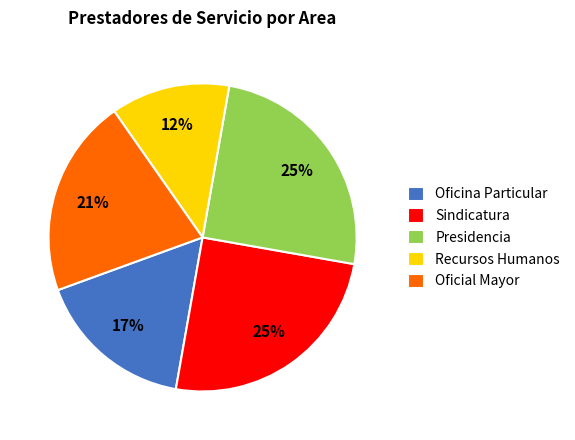

What is the ratio of the value at Sindicatura to the value at Oficina Particular?

1.5